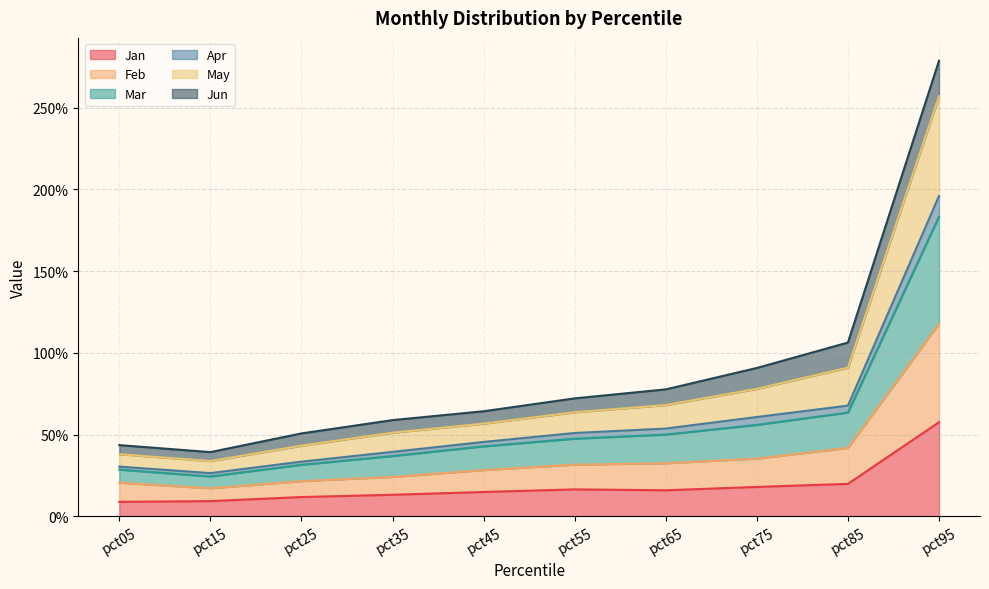

At which category does Feb reach its first local valley?

pct15